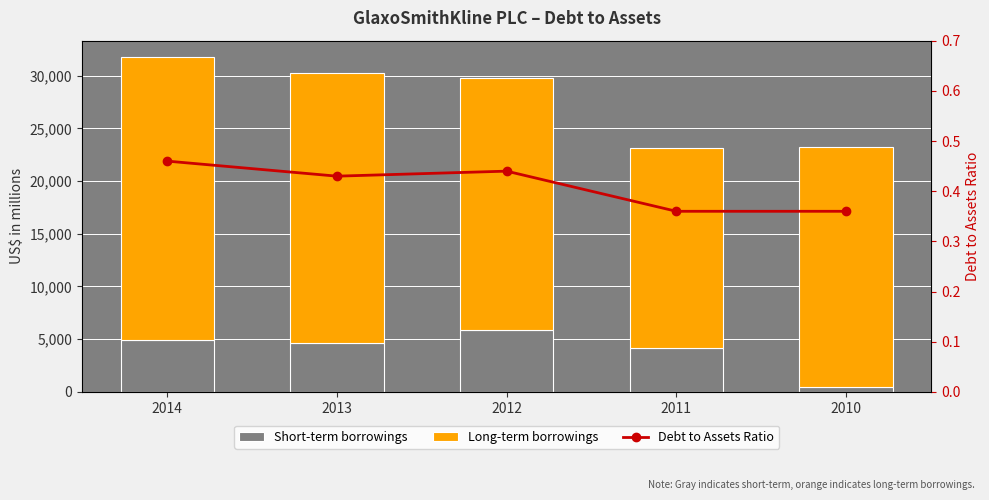

What is the spread (max minus min) of values at 2013?

25614.6